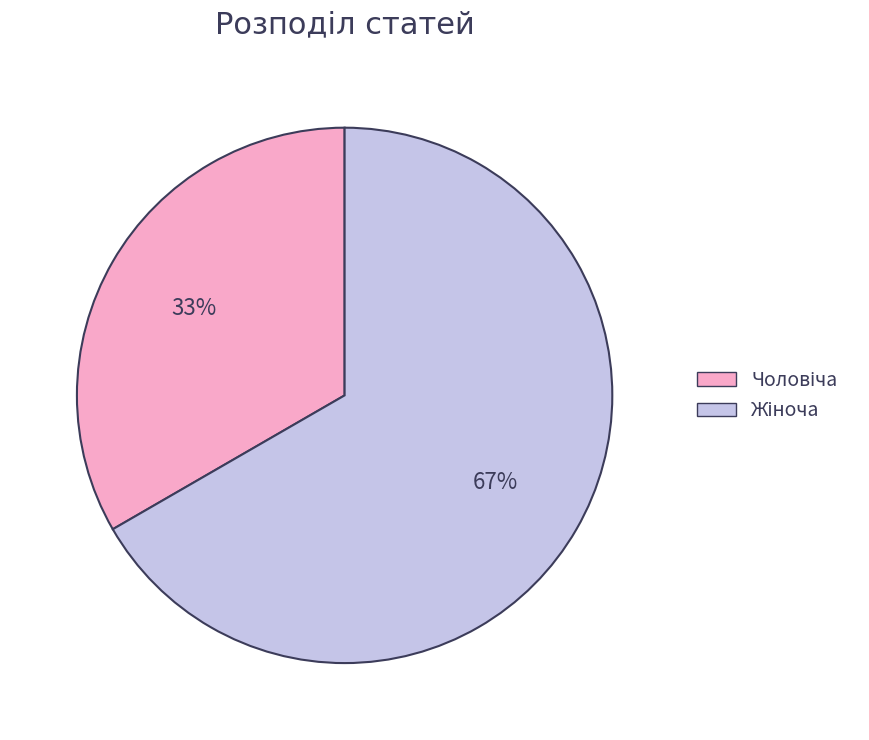

Is there a majority slice in this chart?

Yes